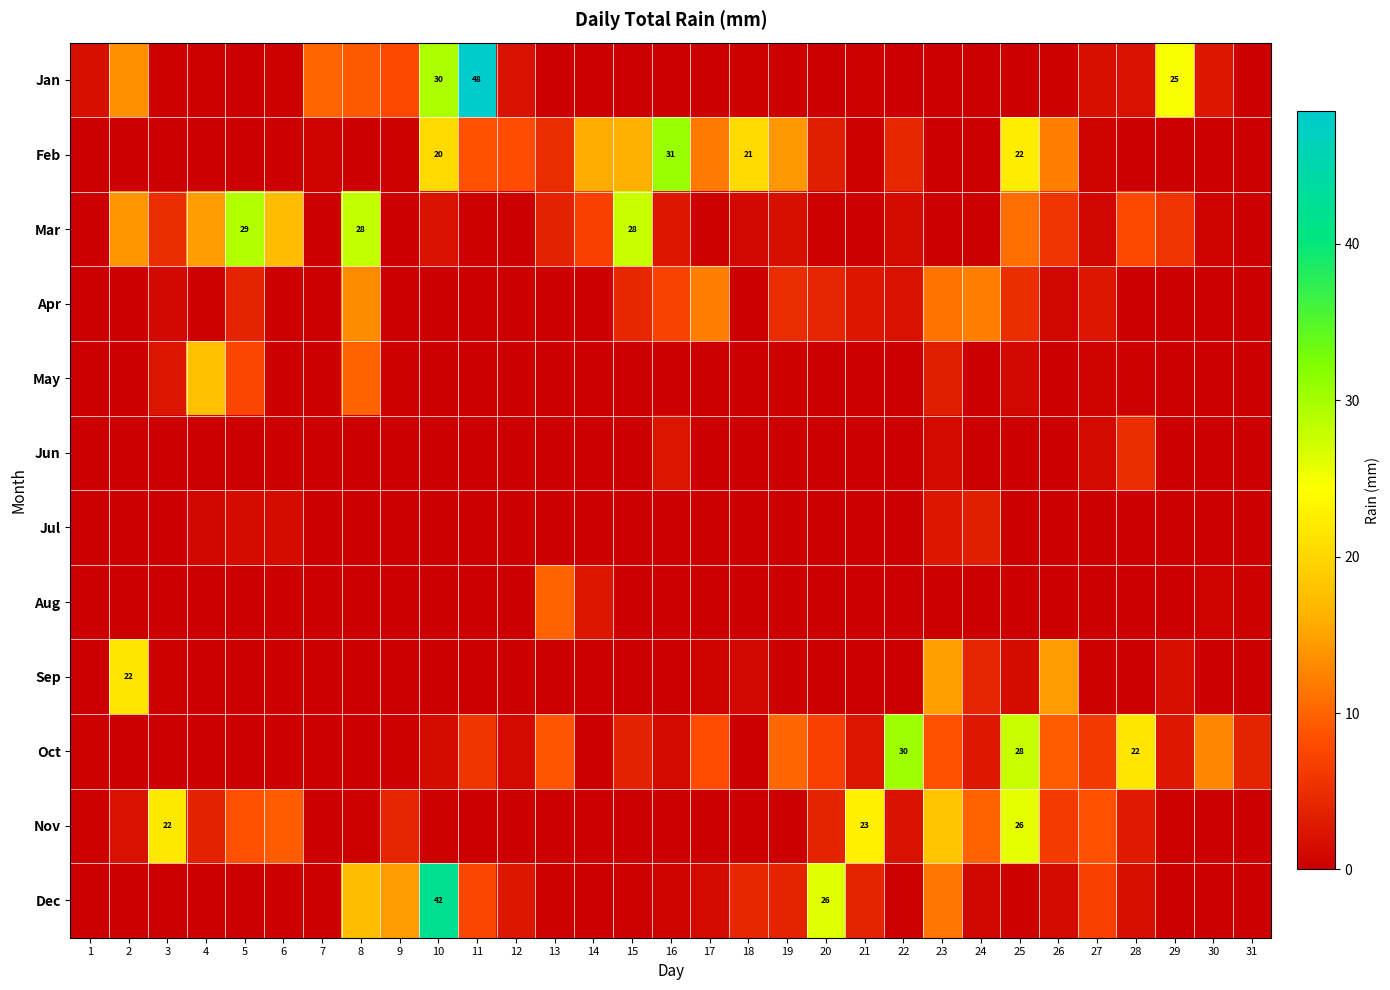

How many values in the Mar series are below 1?

13